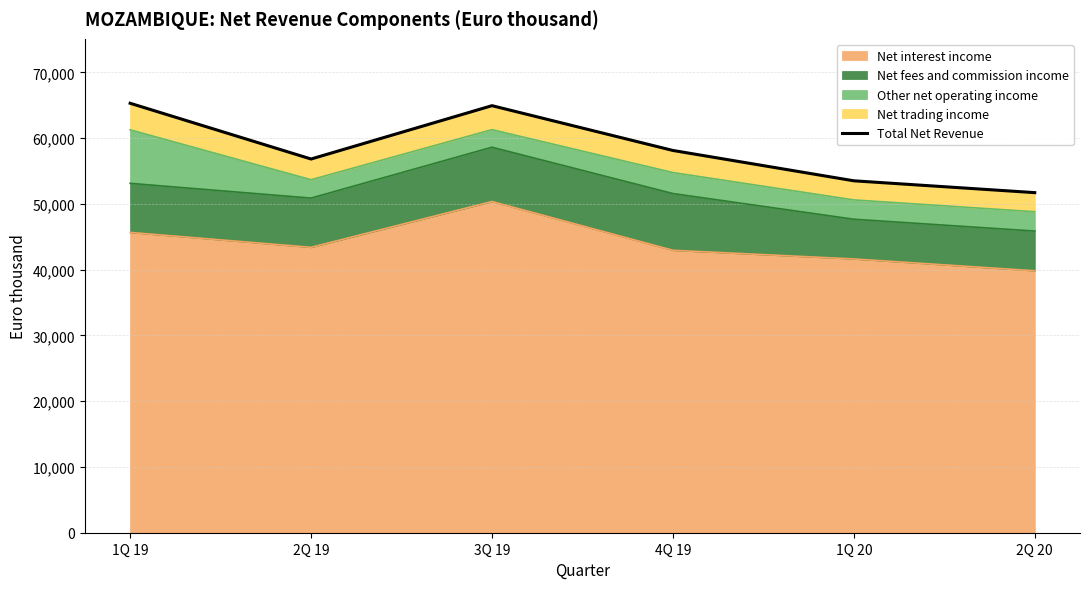

Does the chart display data point markers on the line(s)?

No